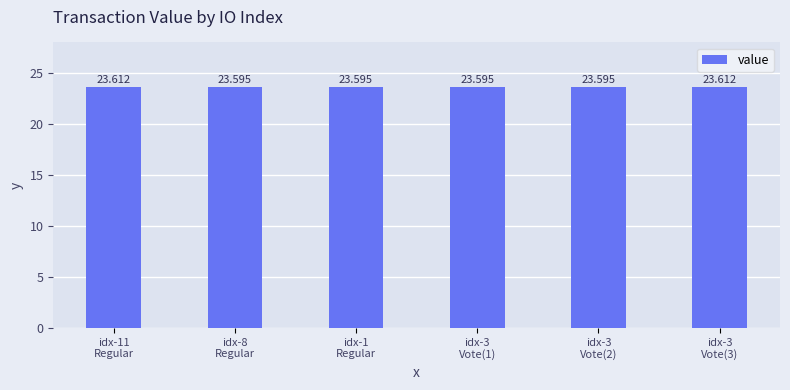

Reading left to right, transcribe all the data shown in this chart.

idx-11
Regular=23.6	idx-8
Regular=23.6	idx-1
Regular=23.6	idx-3
Vote(1)=23.6	idx-3
Vote(2)=23.6	idx-3
Vote(3)=23.6